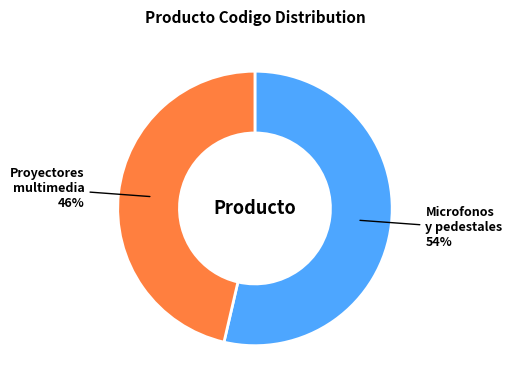

How many slices are in this pie chart?

2